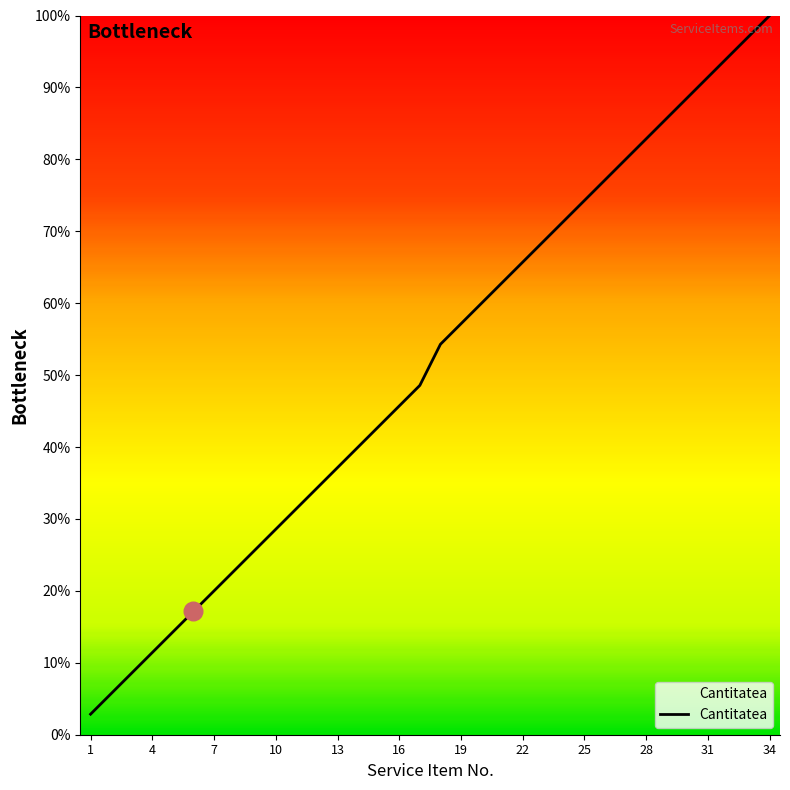

What is the smallest value displayed?

2.9